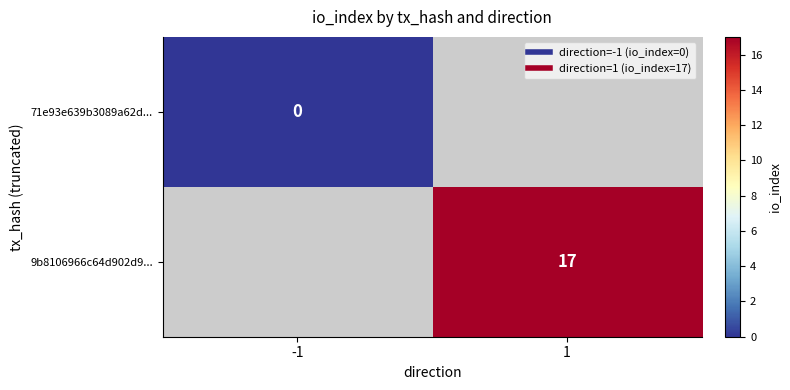

What is the minimum value shown in the chart?

-999